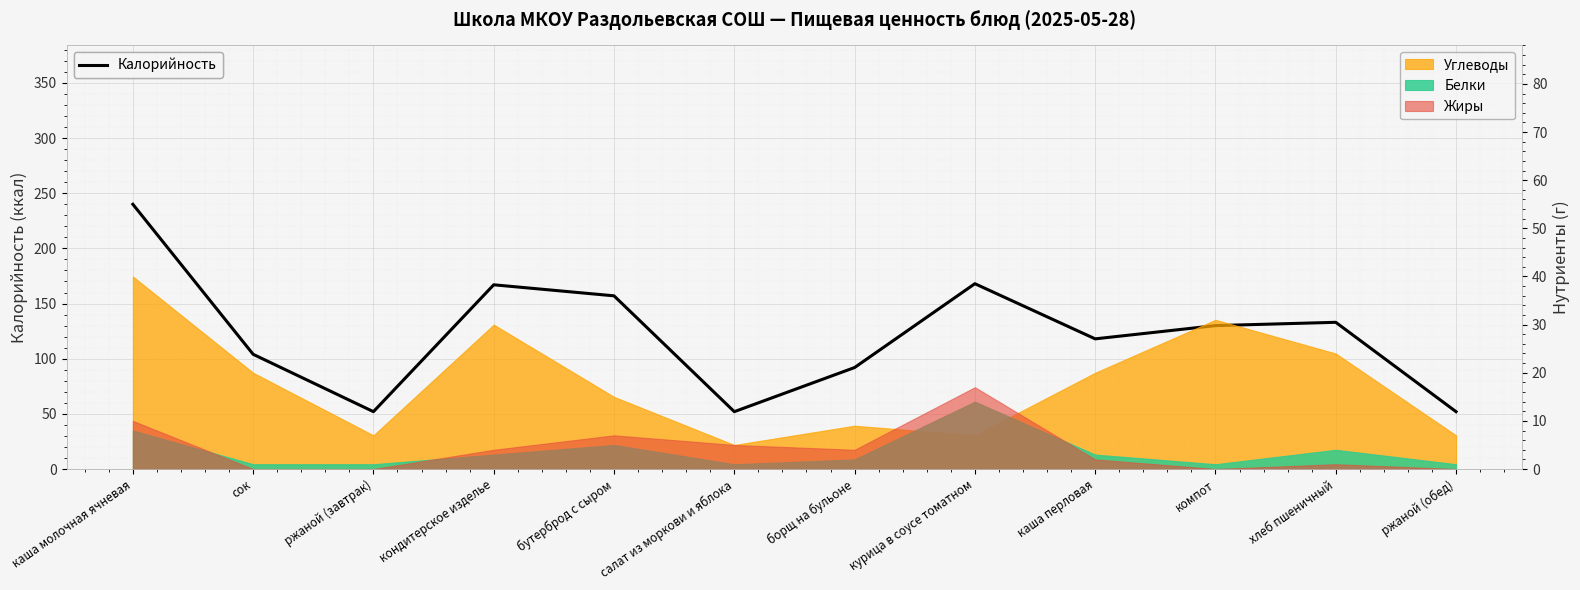

What is the label of the 7th point from the right?

салат из моркови и яблока